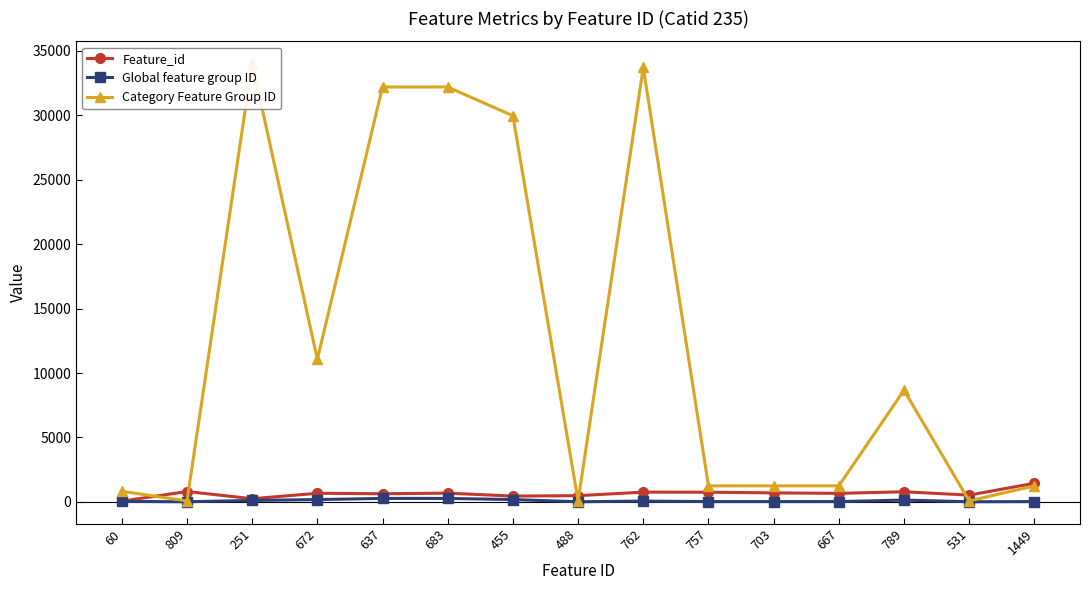

How many data points in Feature_id are above 672?

7